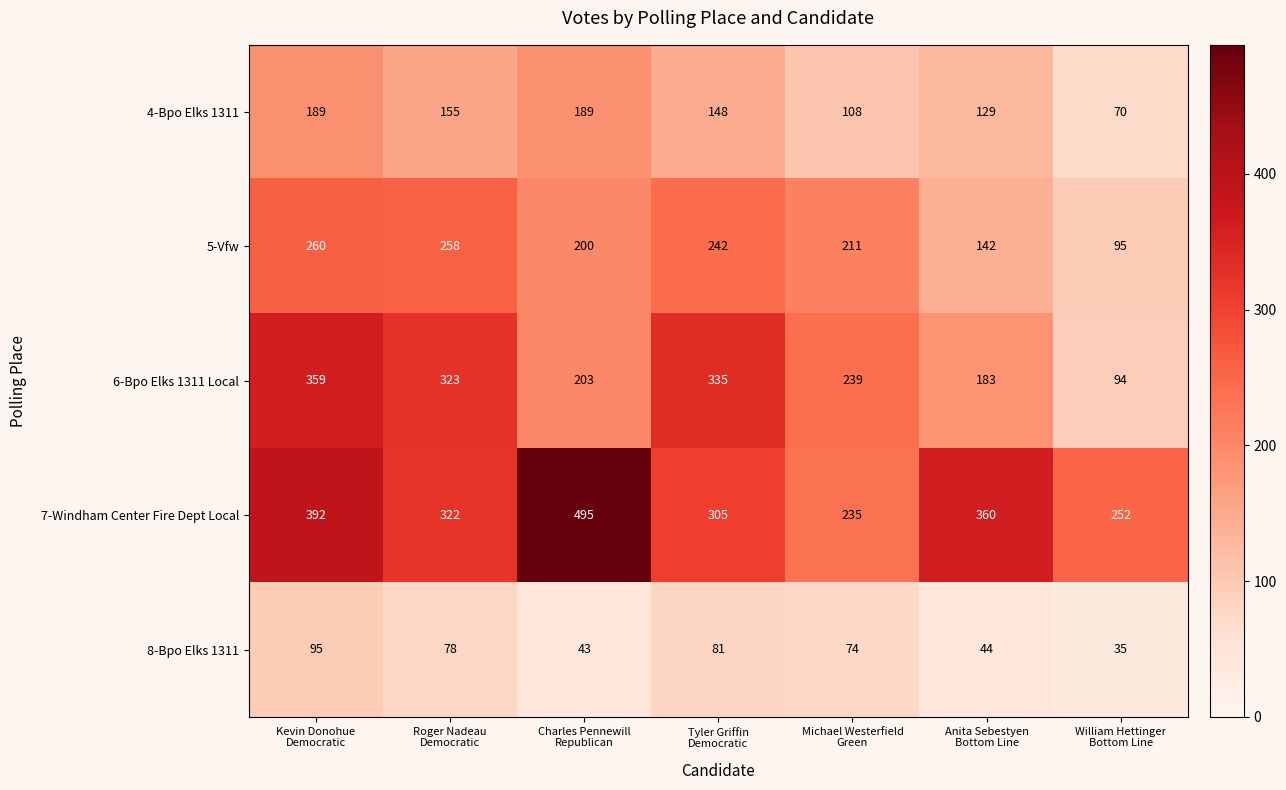

Count the number of categories in the chart.

7